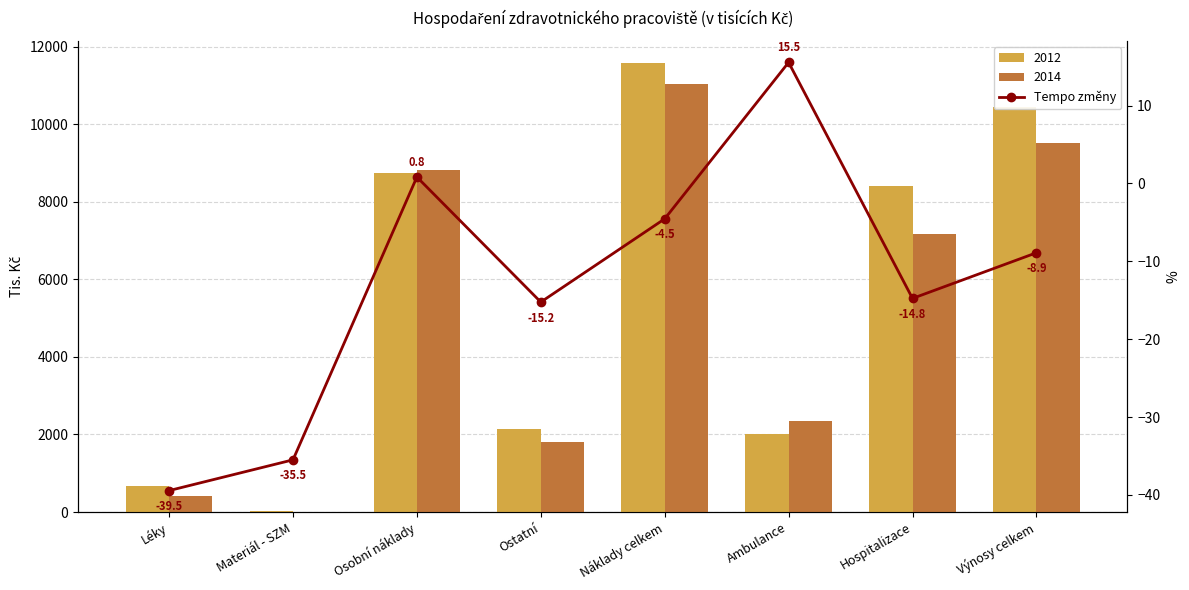

The value at Léky is -10.3. True or false?

False